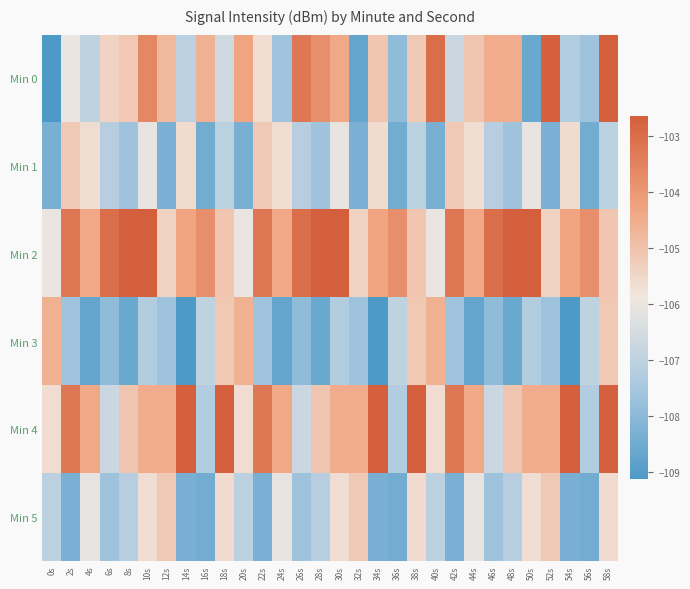

Between 38s and 54s, which series saw the biggest shift?

Min 3